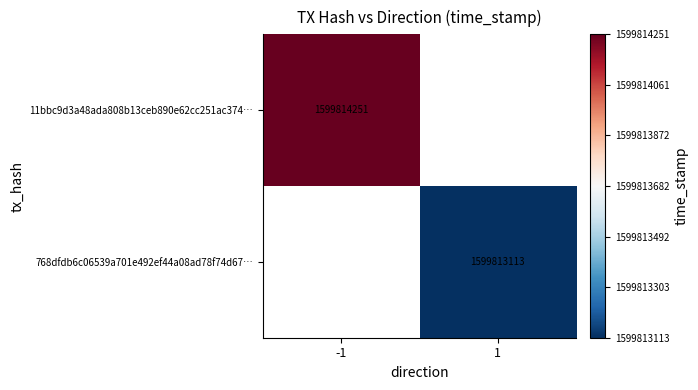

Which series has the largest range (max minus min)?

11bbc9d3a48ada808b13ceb890e62cc251ac374